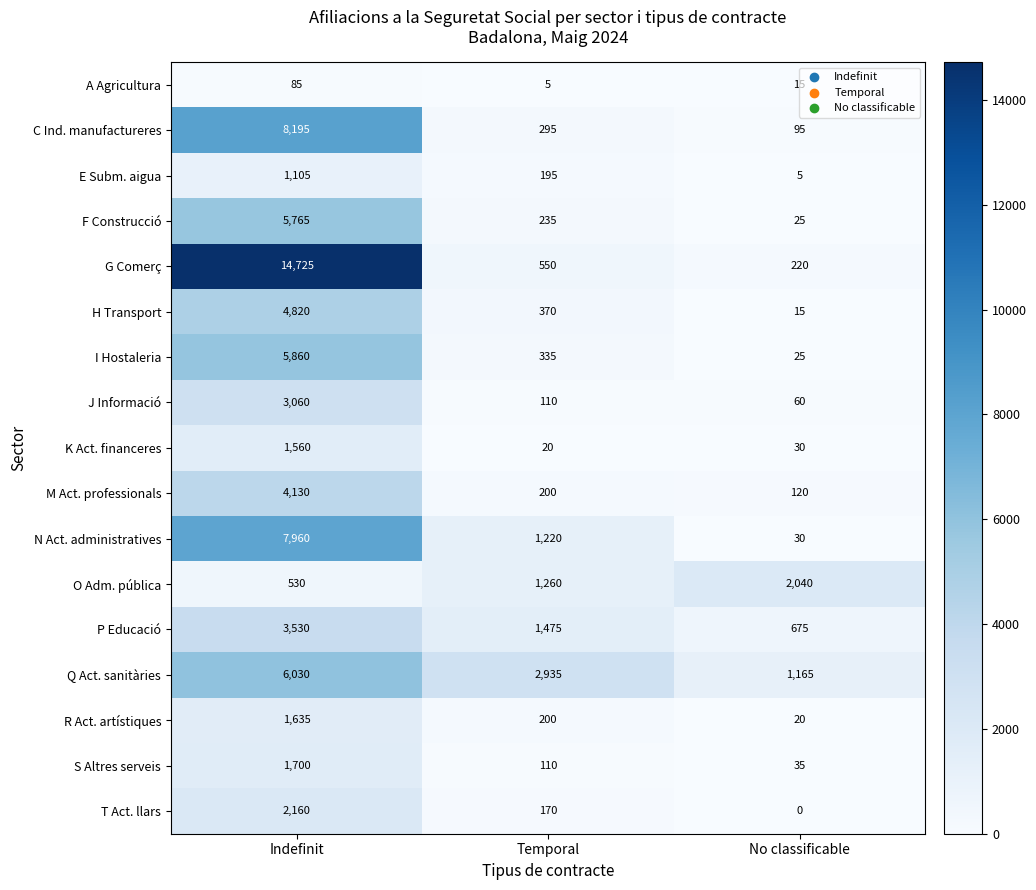

What is the average value of the Q Act. sanitàries series?

3377